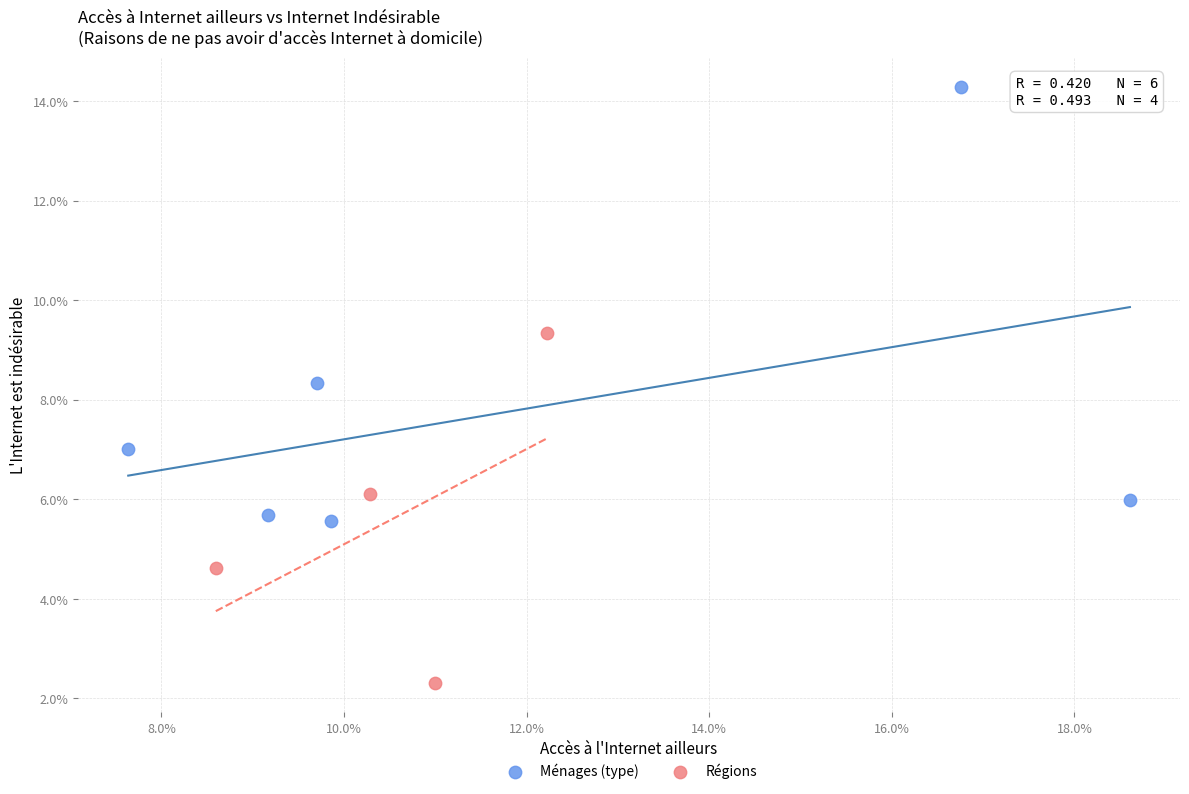

What are all the series names shown in the legend?

Ménages (type), Régions